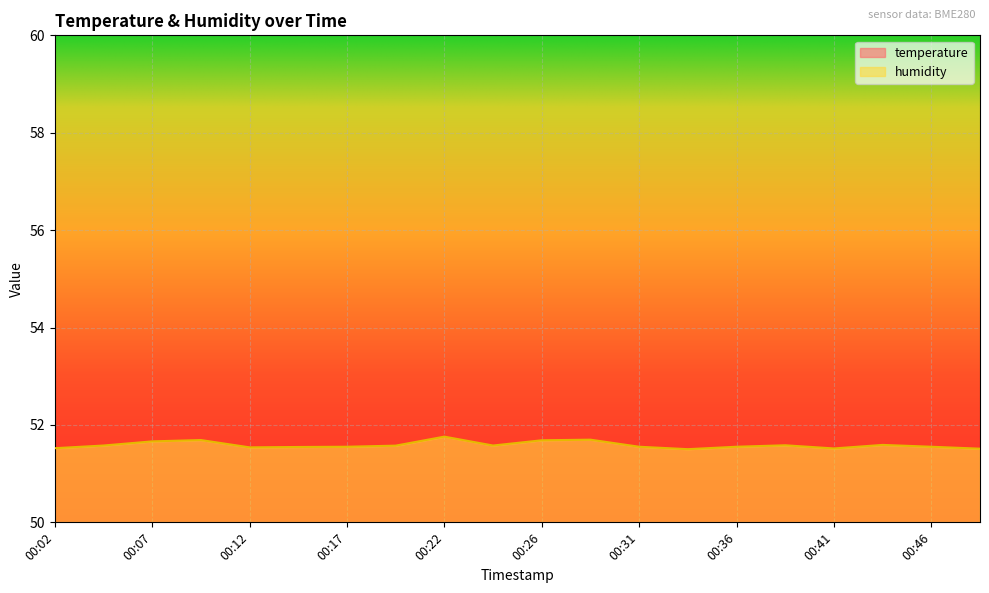

True or false: temperature and humidity intersect in this chart.

False